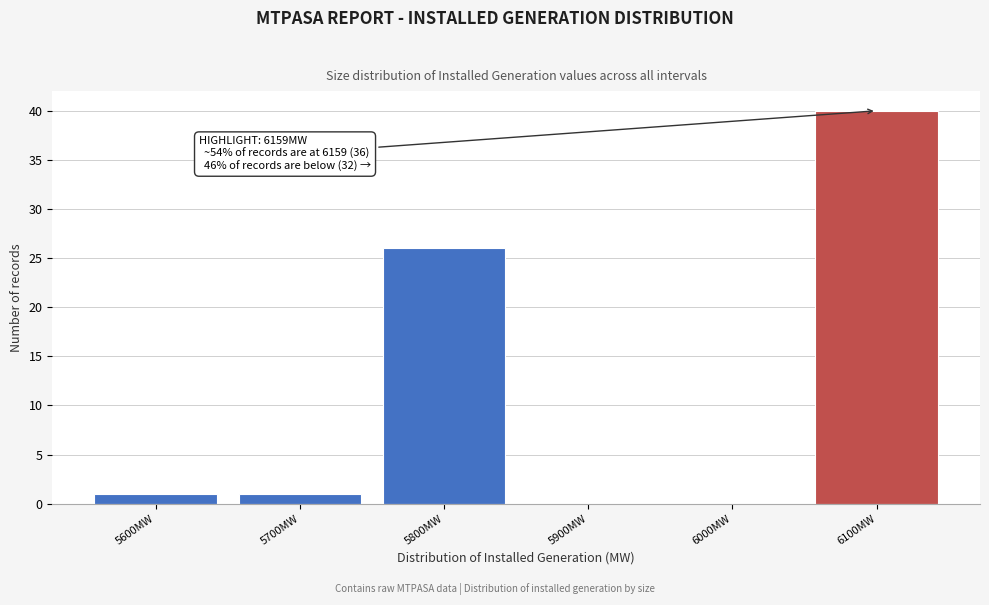

Reading right to left, list all the values displayed in this chart.

6100MW=40	6000MW=0	5900MW=0	5800MW=26	5700MW=1	5600MW=1